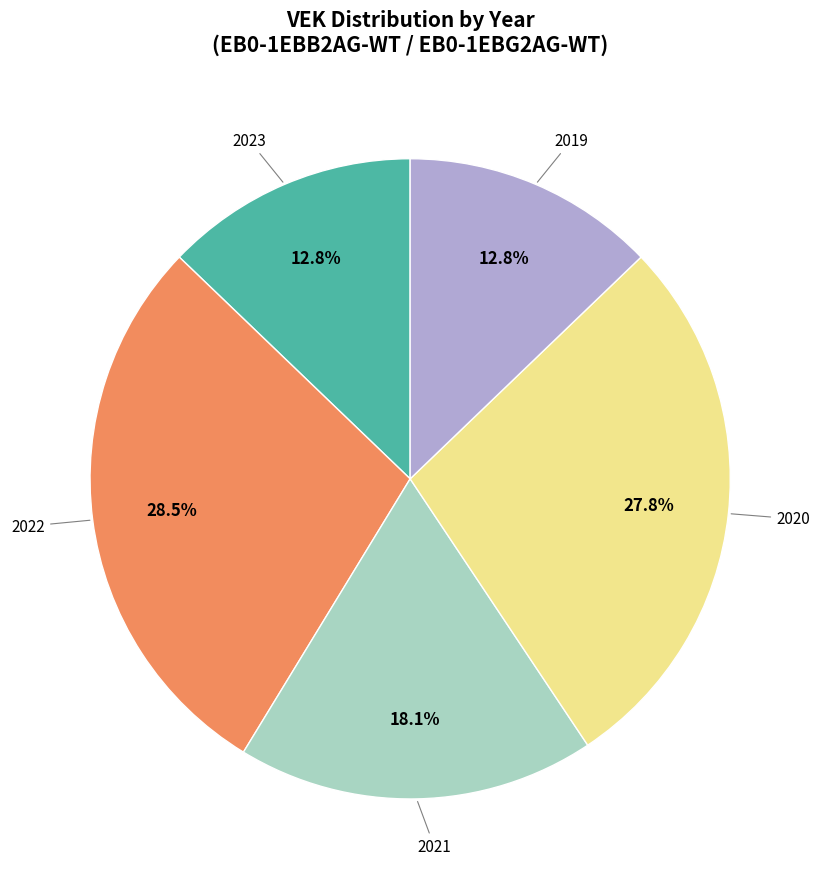

Is there a majority slice in this chart?

No